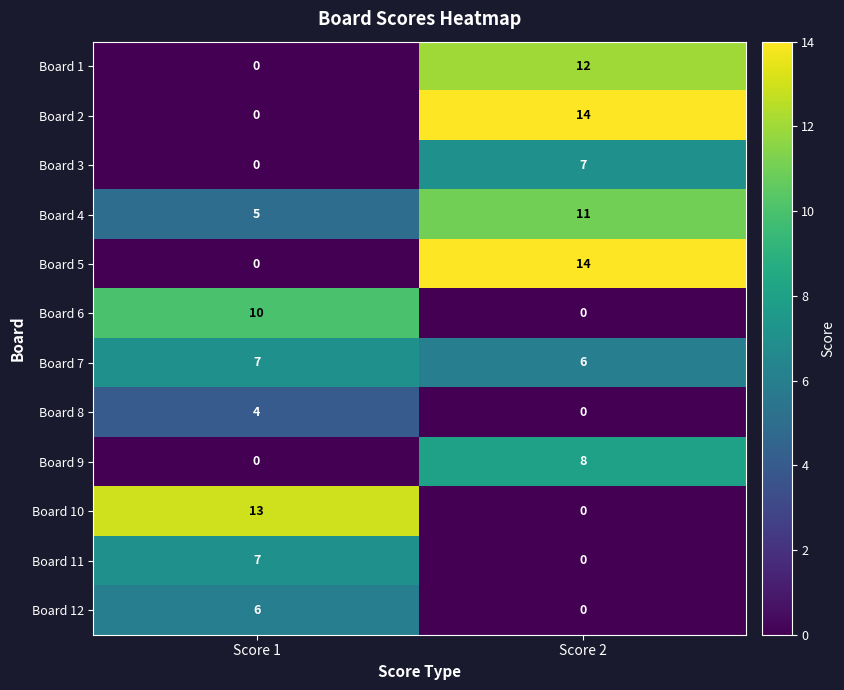

What is the spread (max minus min) of values at Score 1?

13